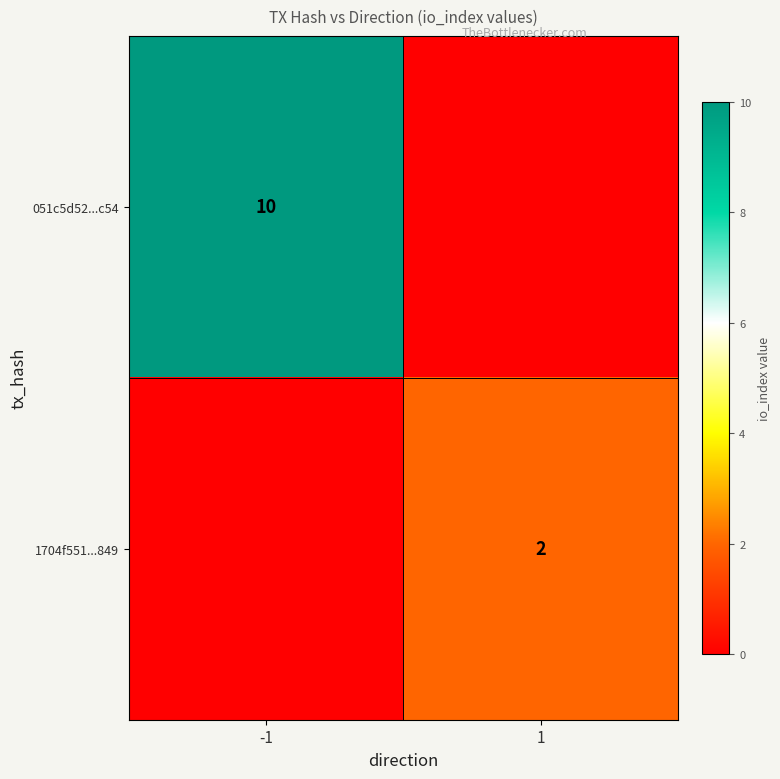

The value of 1704f551...849 at 1 is 1. True or false?

False